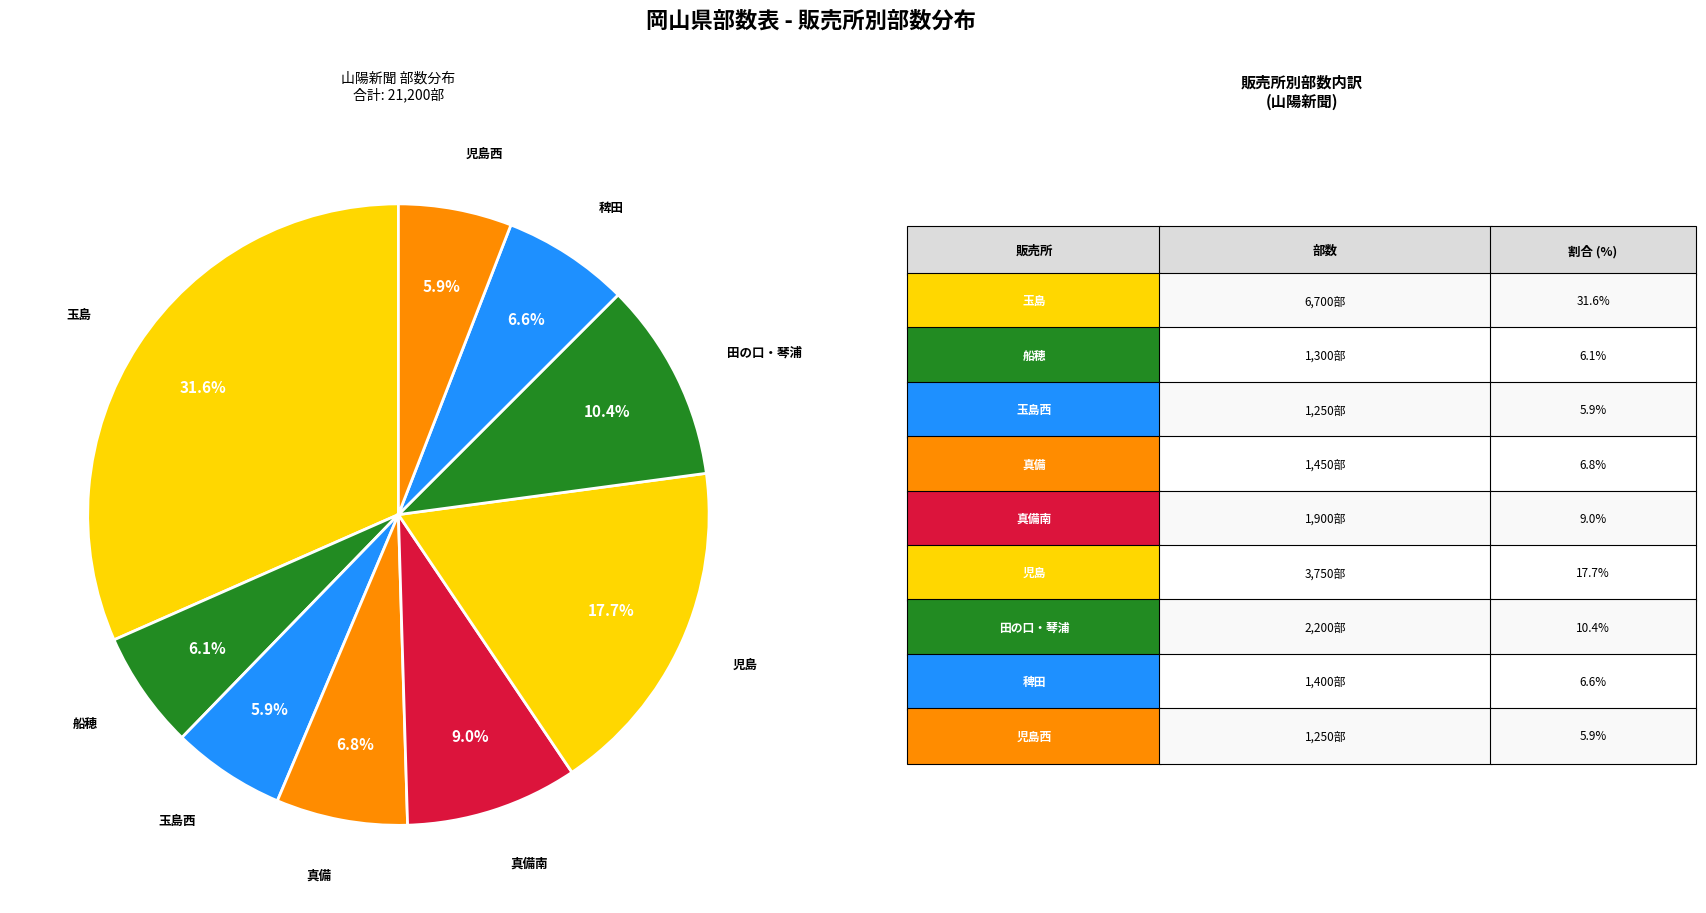

How many slices are in this pie chart?

9